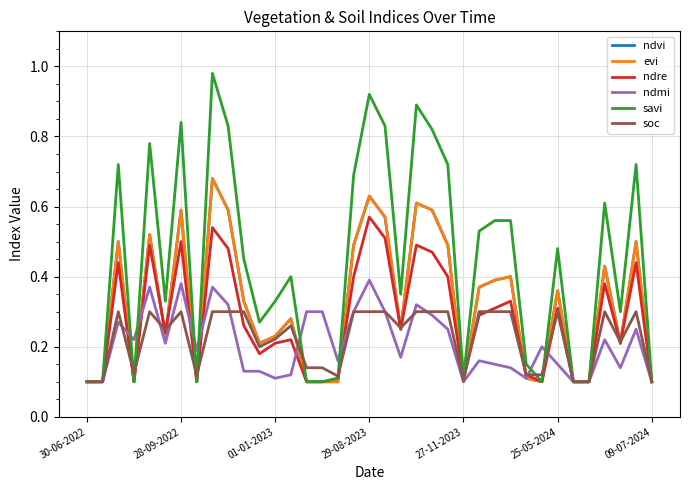

What is the value of the ndre point at the 11th from the left?

0.3